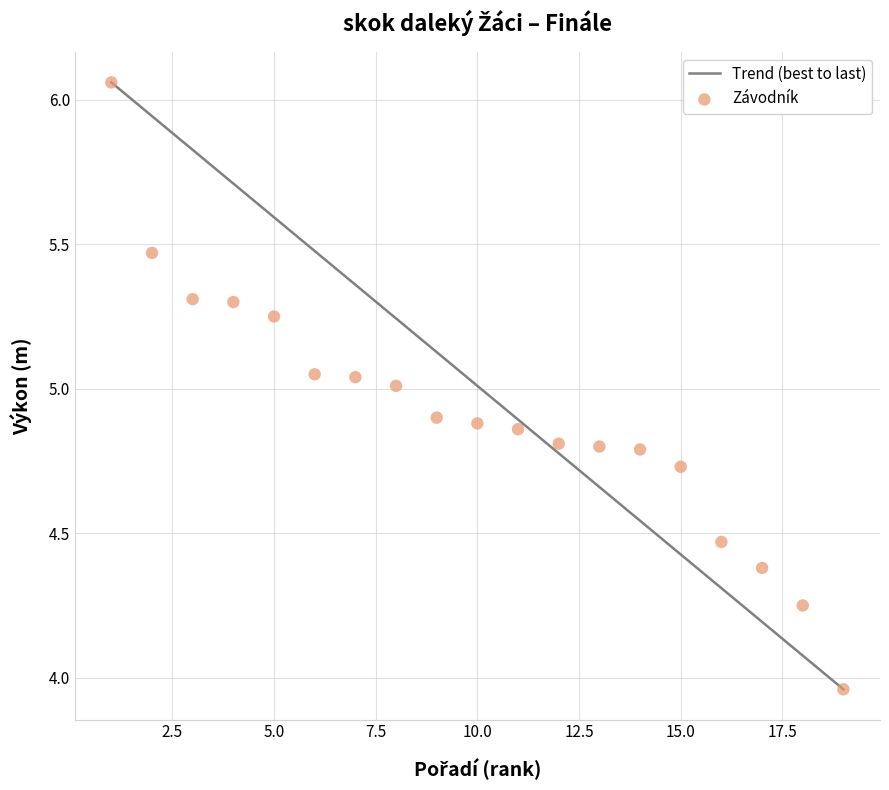

What is the range of X values (max minus min)?

18.0